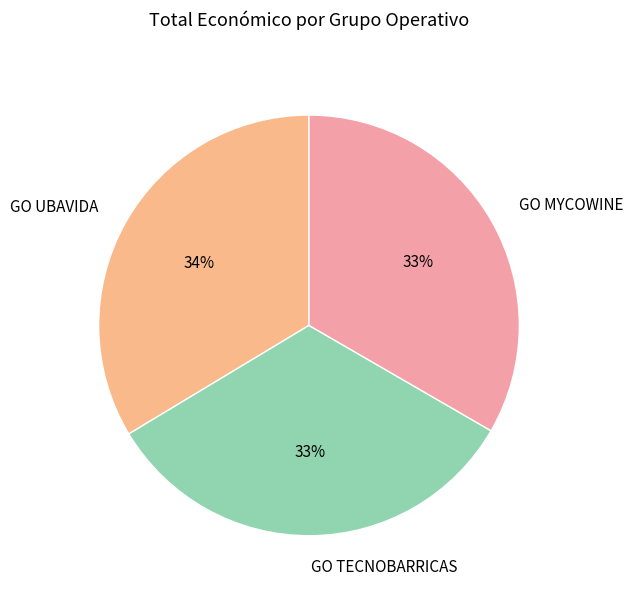

Is there any slice that represents more than half of the pie?

No